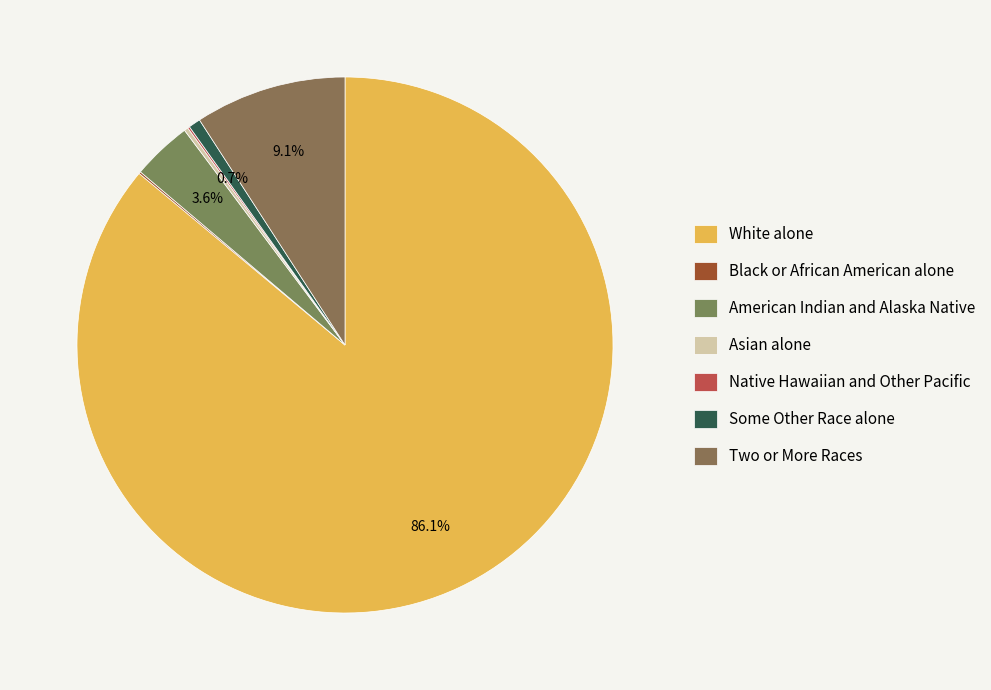

Is there a majority slice in this chart?

Yes